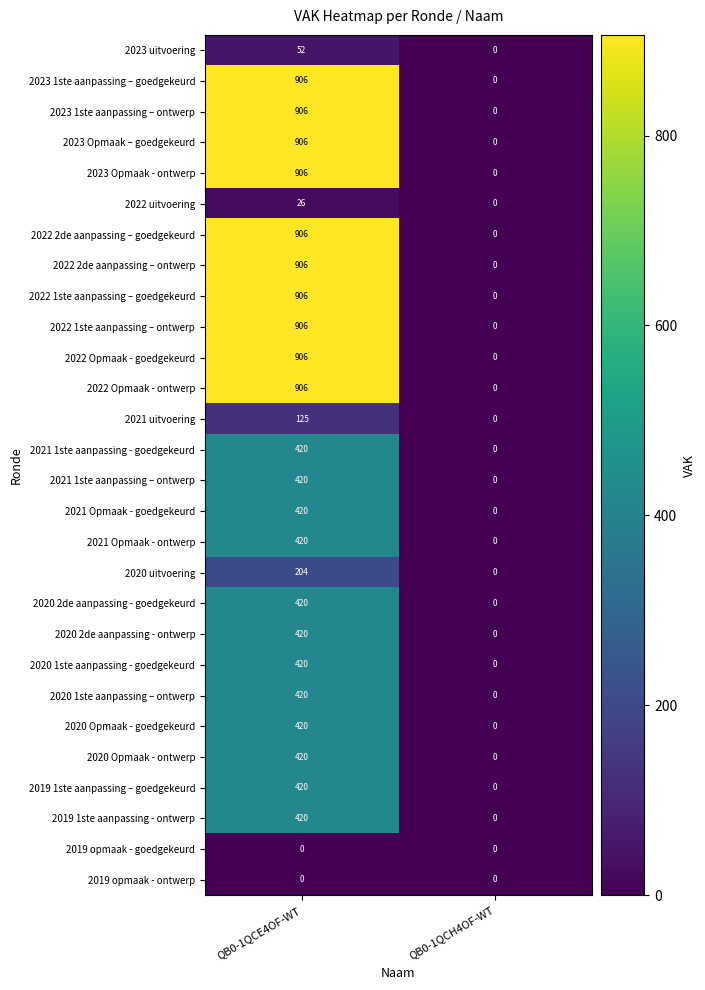

What is the greatest value displayed?

906